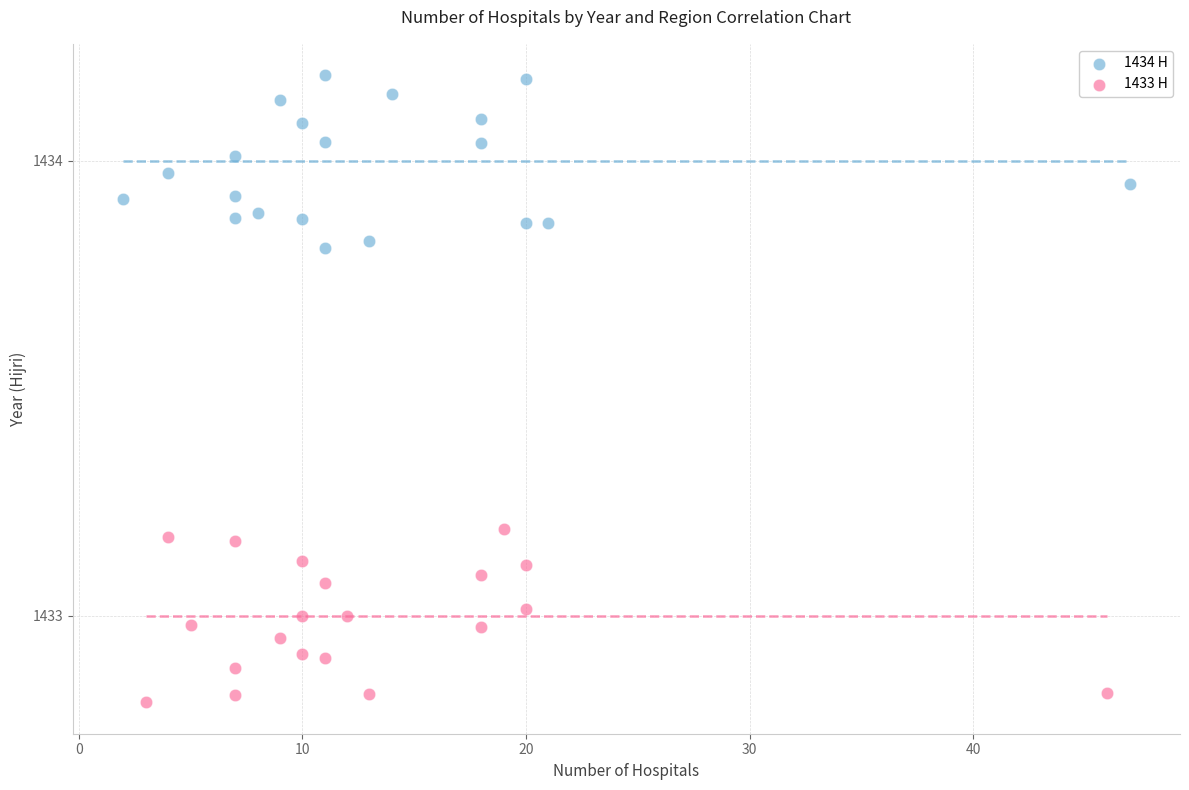

Which series reaches the minimum Y coordinate?

1433 H